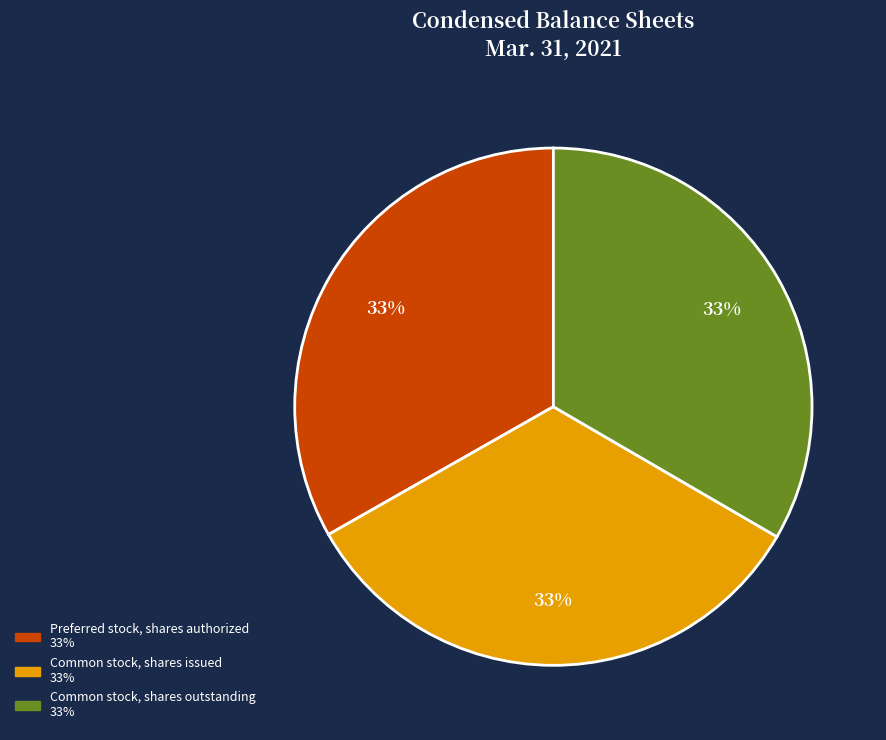

Do Common stock, shares issued and Common stock, shares outstanding together represent more than half of the pie?

Yes